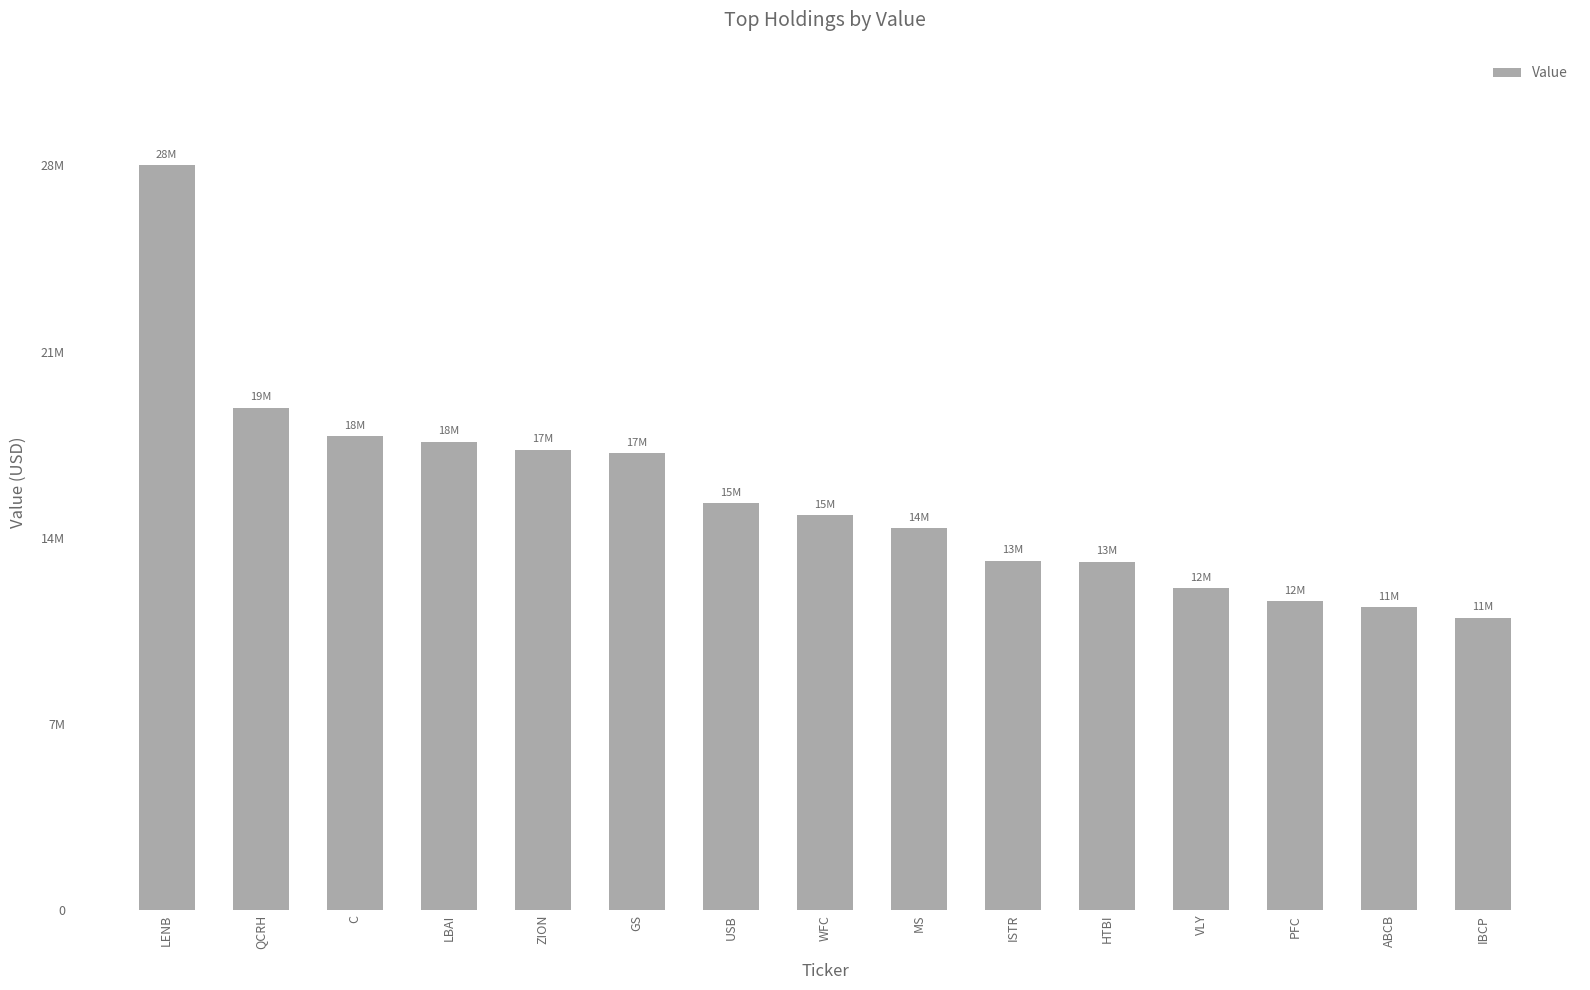

What is the minimum value shown in the chart?

10993000